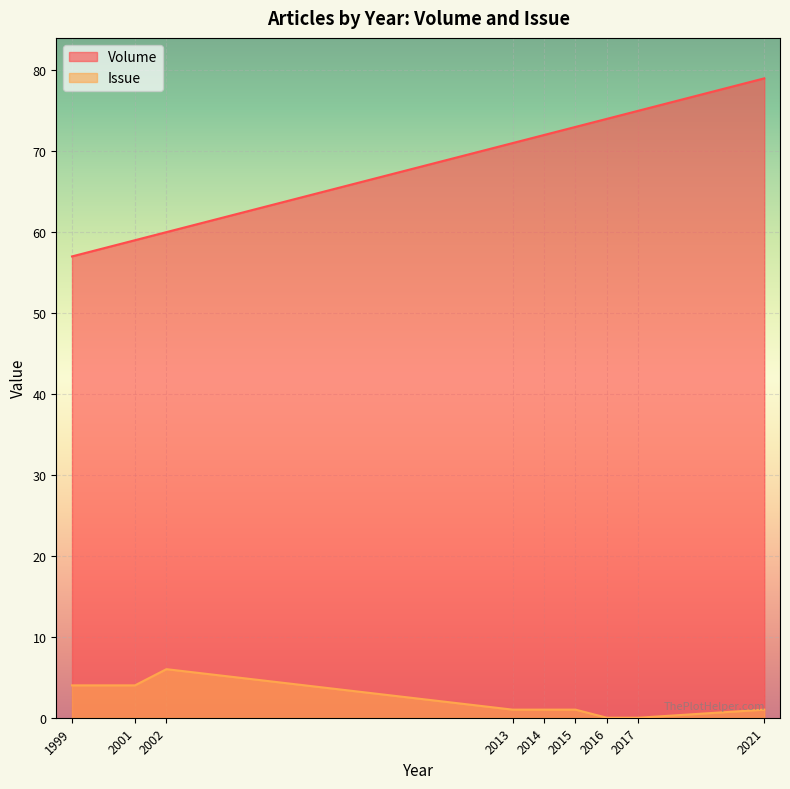

Where is Issue nearest to the value 3?

2001